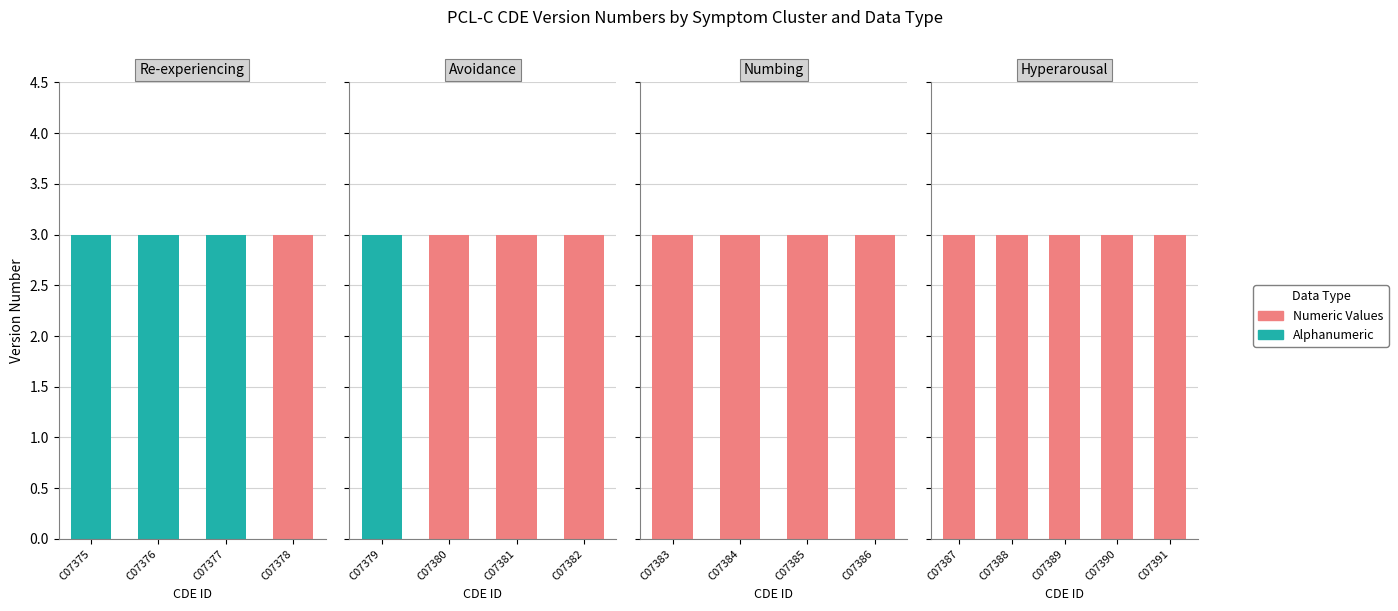

Are the bars grouped side by side (vs. stacked)?

Yes